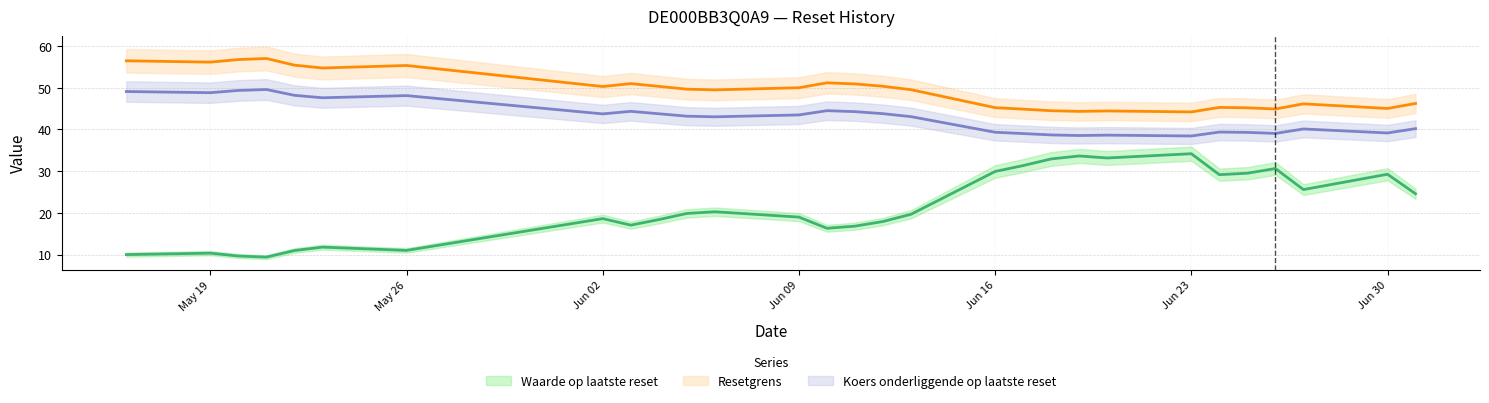

What is the average value of the Waarde op laatste reset series?

21.4